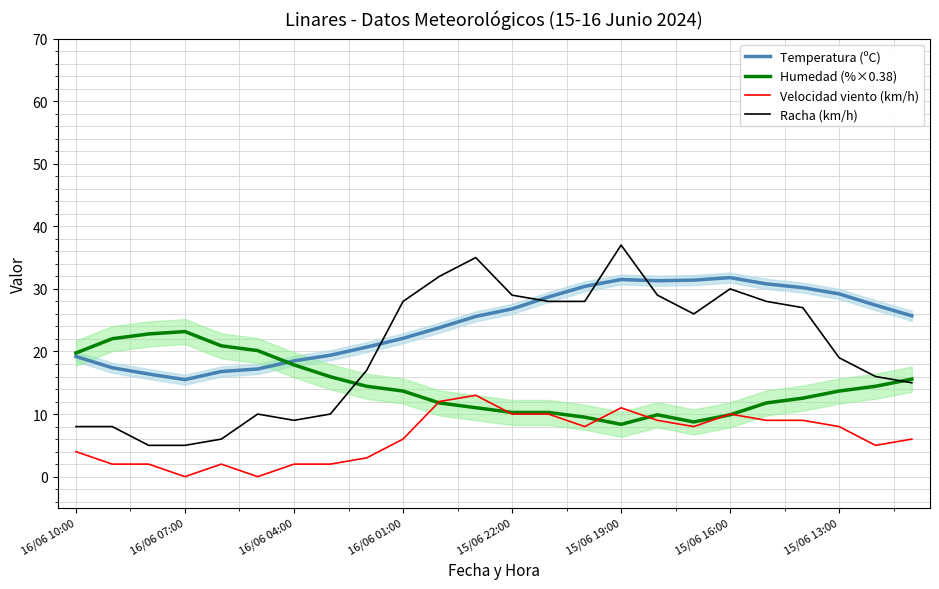

What is the minimum value for Racha (km/h)?

5.0